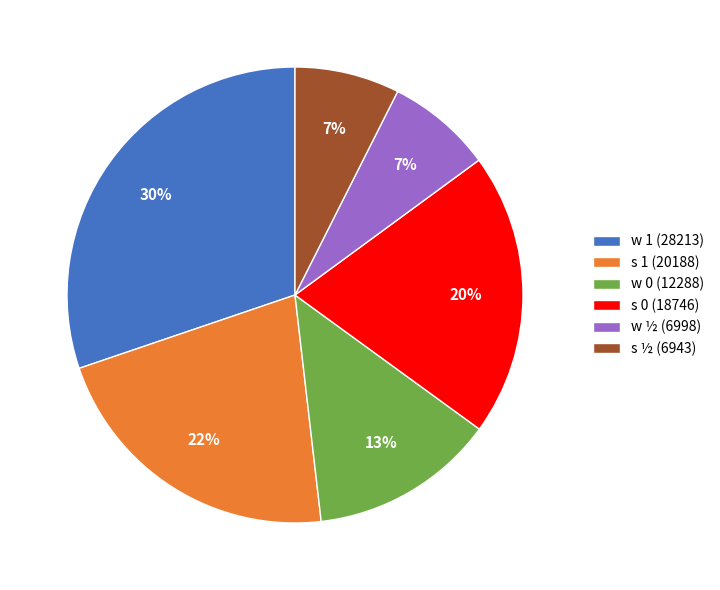

Which category has the biggest portion of the pie?

w 1 (28213)